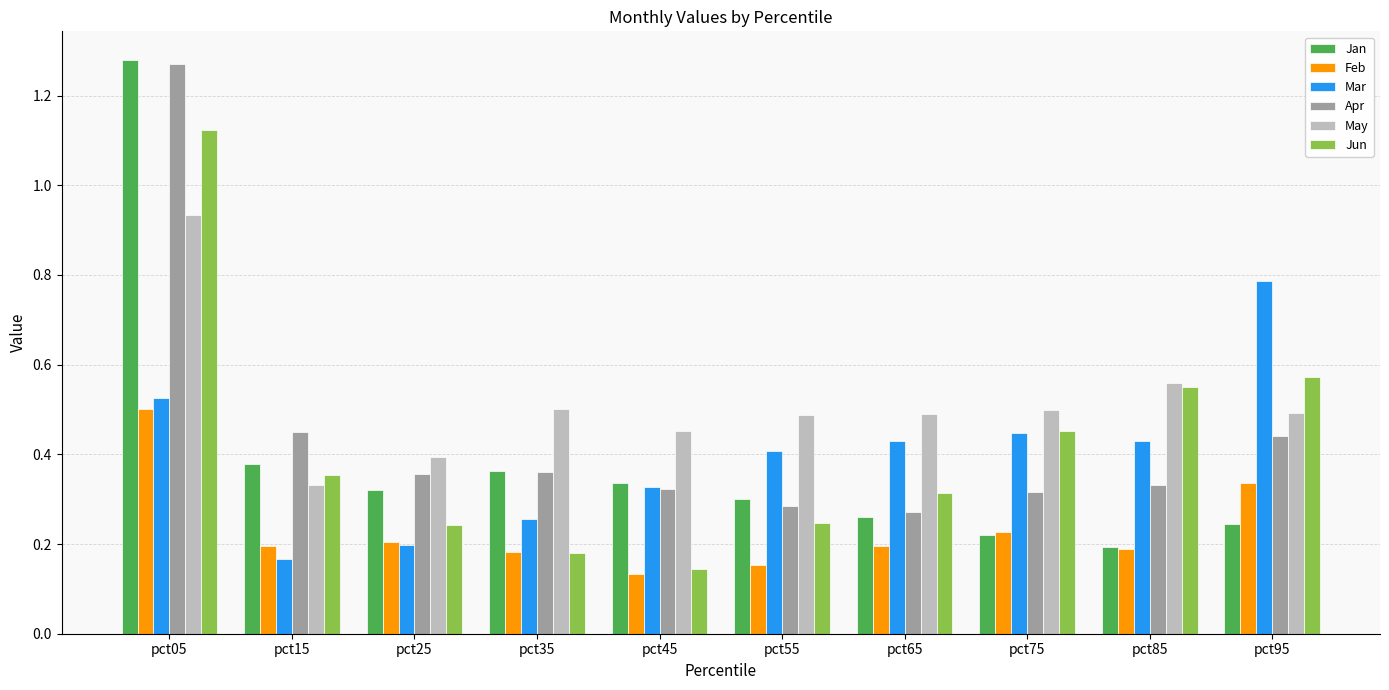

Is it true that Mar equals 0.7 at pct55?

False